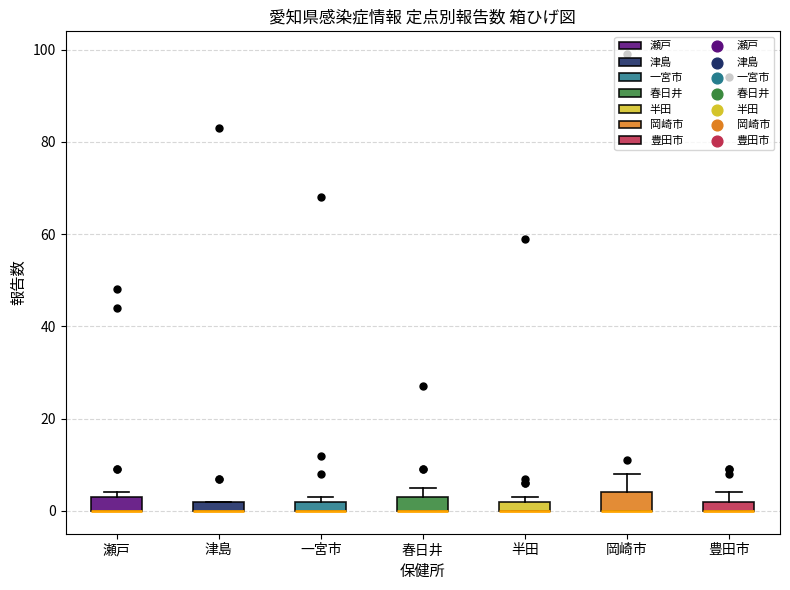

Where is the lower edge of the box for 豊田市 on the y-axis? The values are not printed on the chart, so give them approximately, as read against the axis.

0